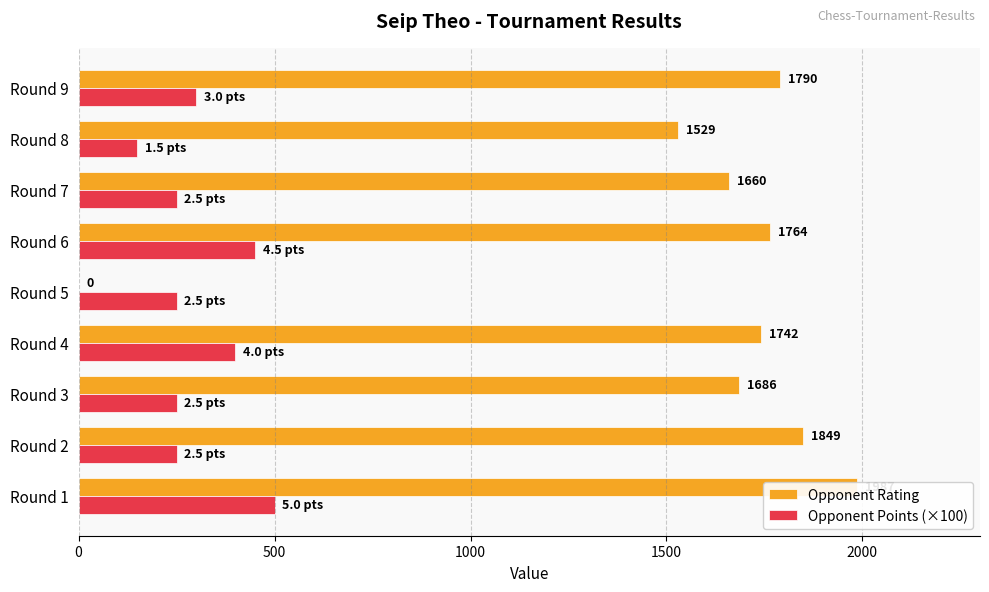

What is the average value of the Opponent Points (×100) series?

311